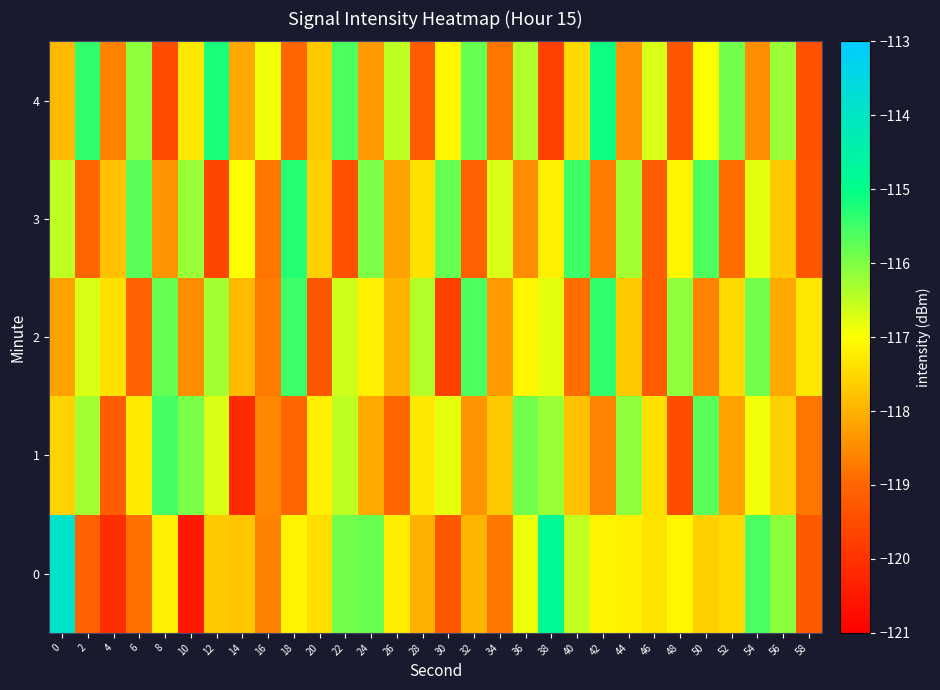

List the series in order of their peak value, highest first.

0, 4, 3, 2, 1